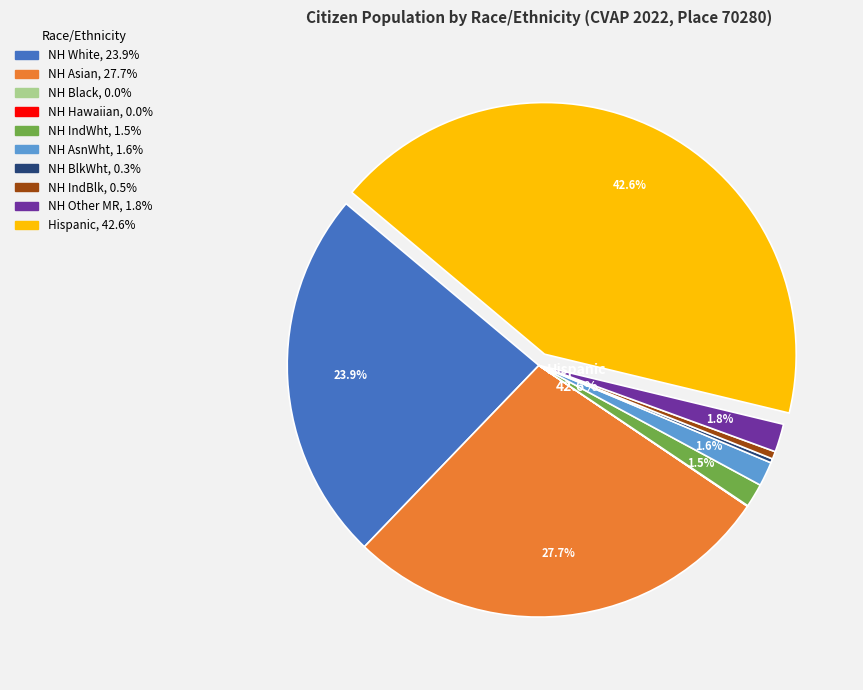

Does any single category account for the majority?

No